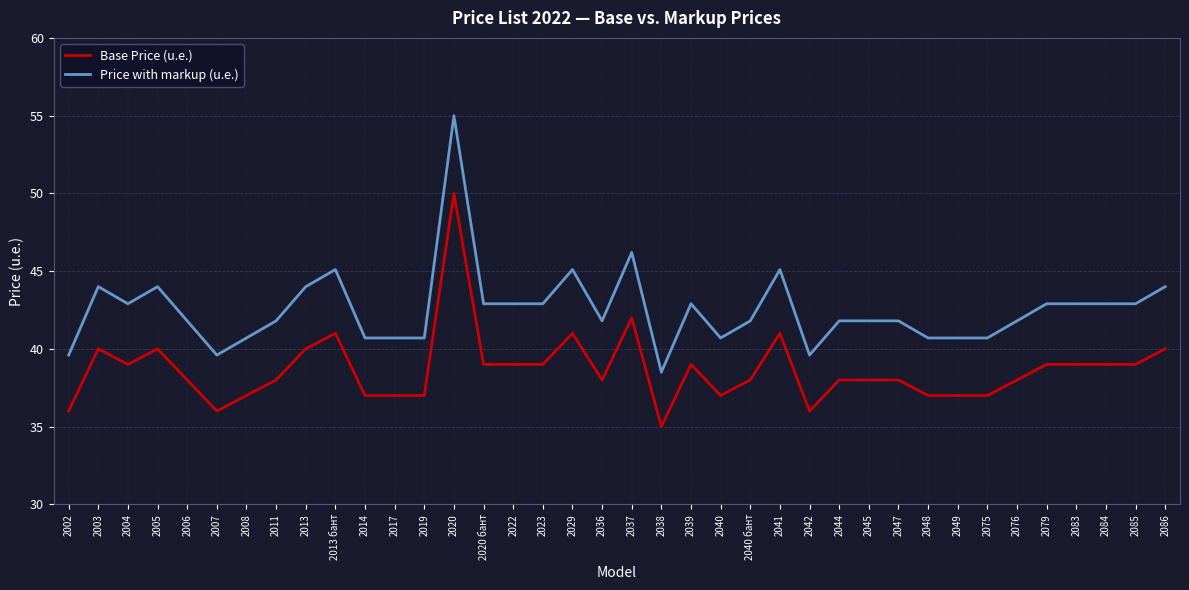

What is the spread (max minus min) of values at 2038?

3.5